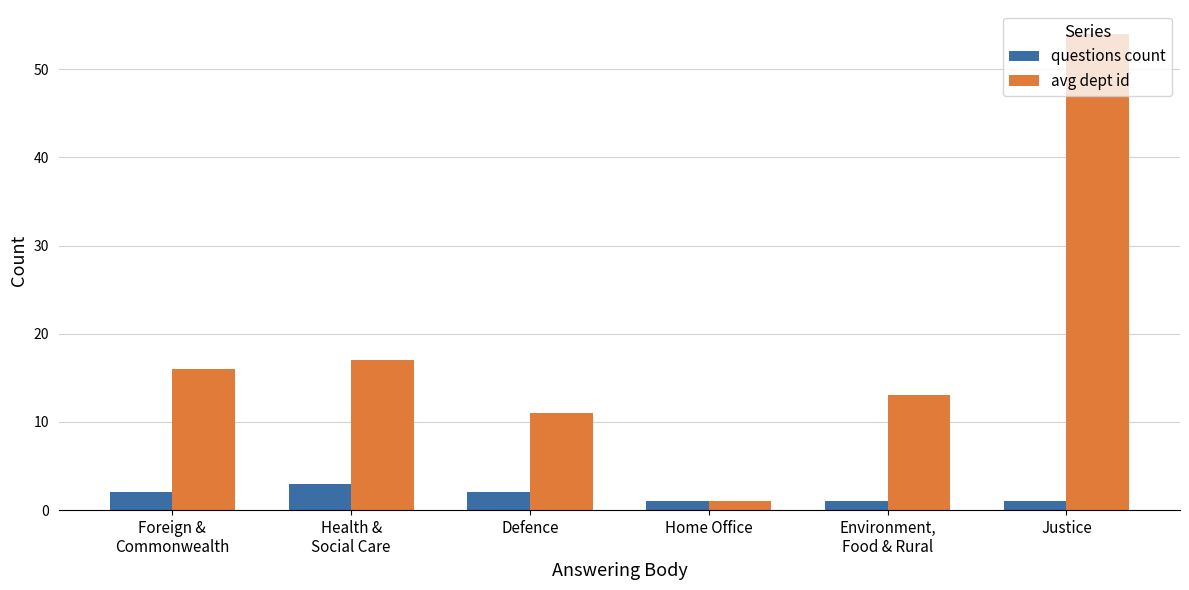

What is the maximum value shown in the chart?

54